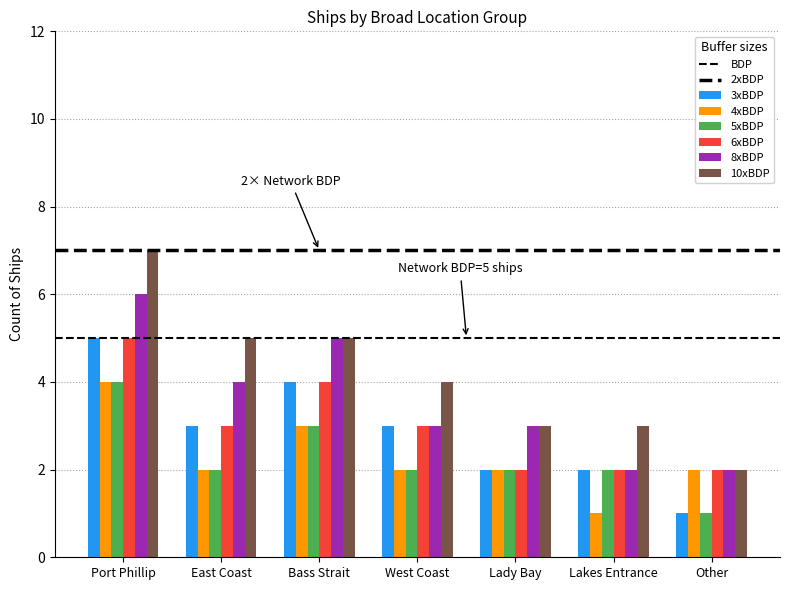

Which series has the largest total across all categories?

10xBDP